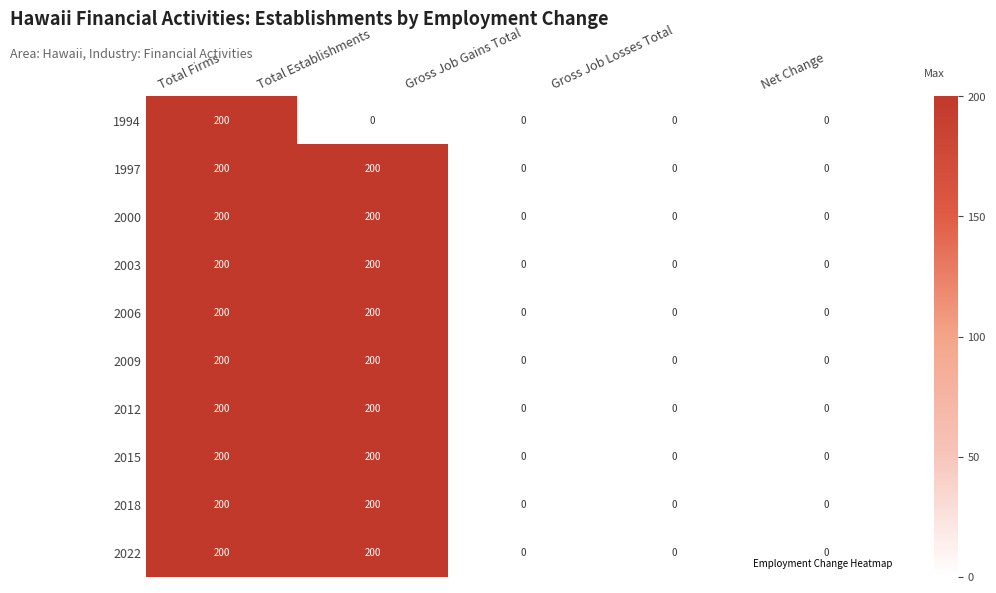

Count the number of categories in the chart.

5